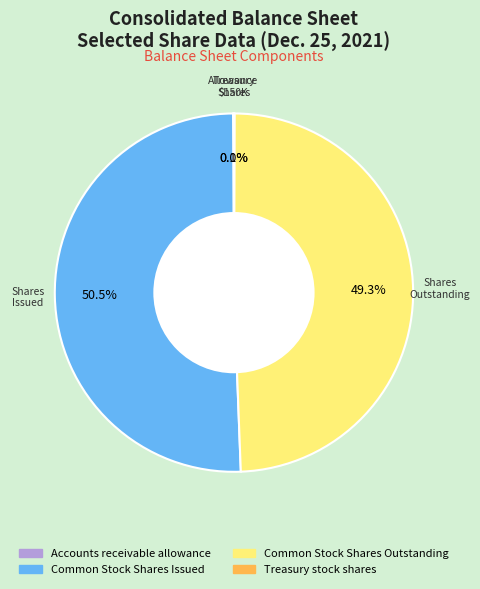

To the nearest percent, what is the average slice percentage?

25%